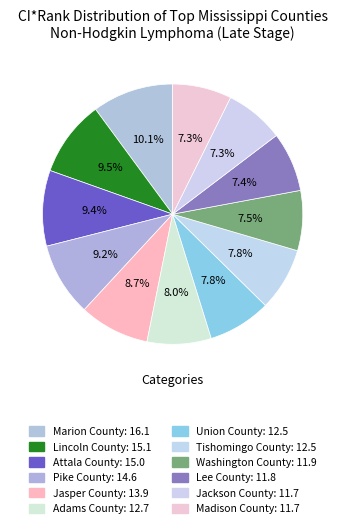

What is the change in value from Tishomingo County to Madison County?

-0.8